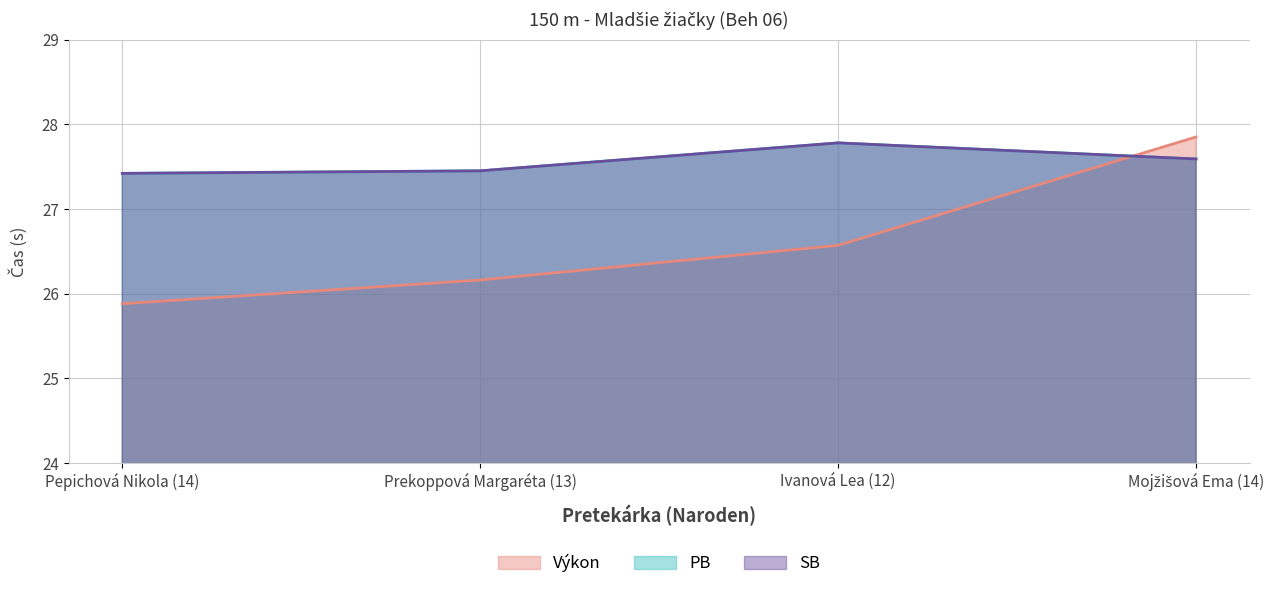

True or false: SB and PB cross at least once.

False